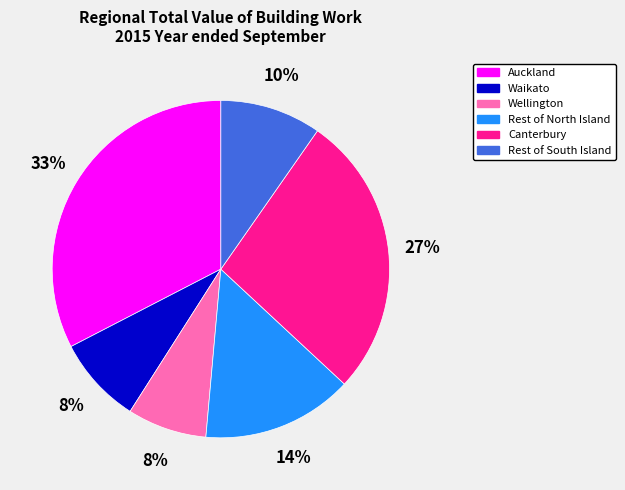

What is the largest slice in the pie chart?

Auckland